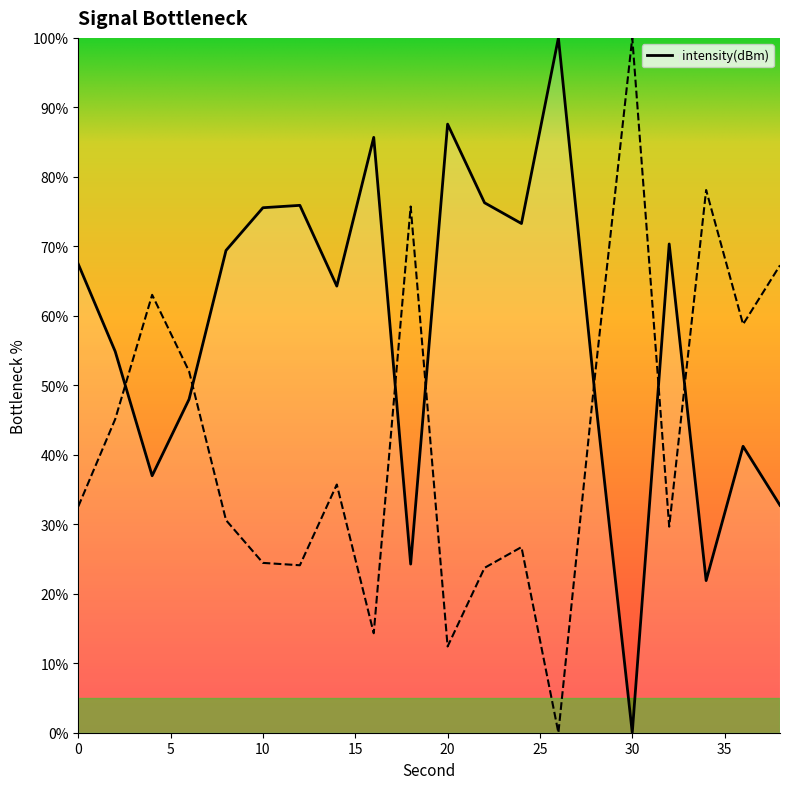

Between 18 and 28, which is larger?

28